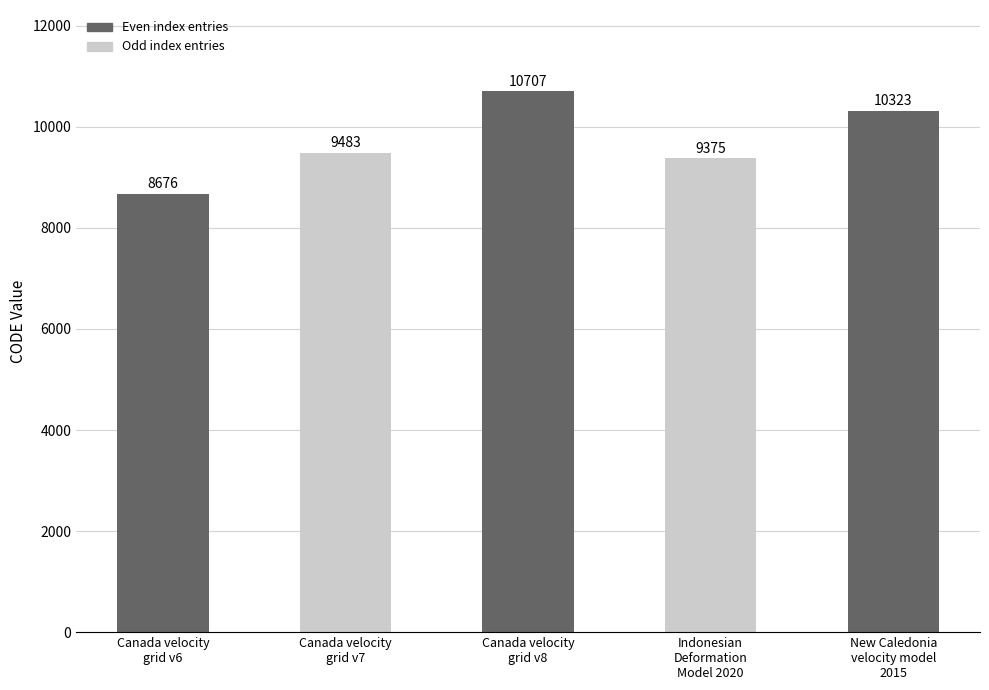

Reading right to left, list all the values displayed in this chart.

10323	9375	10707	9483	8676